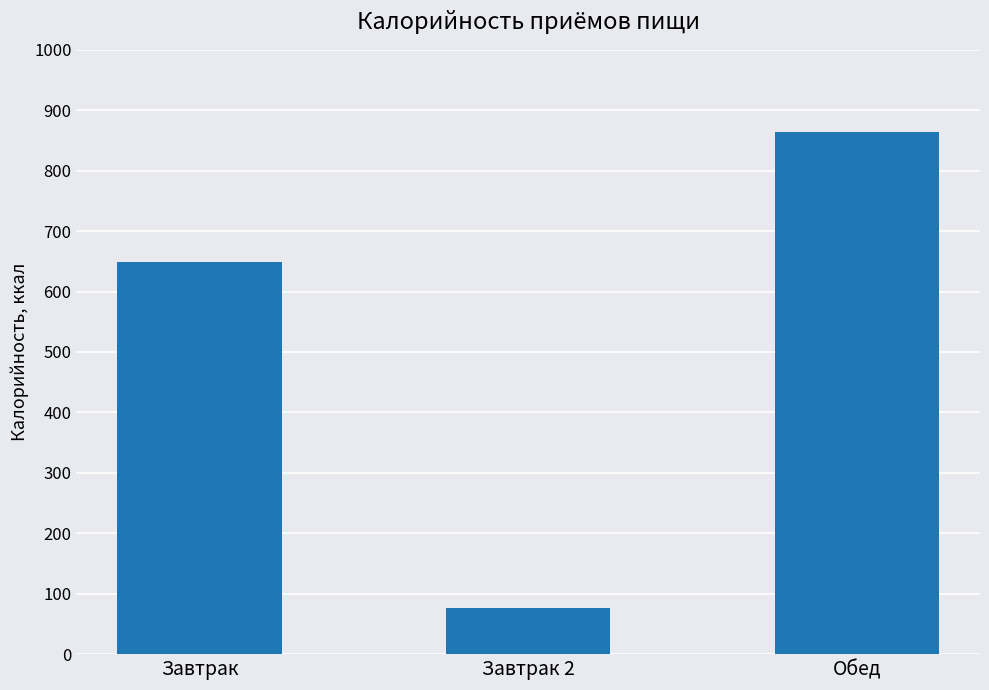

Count the number of data series in this chart.

1